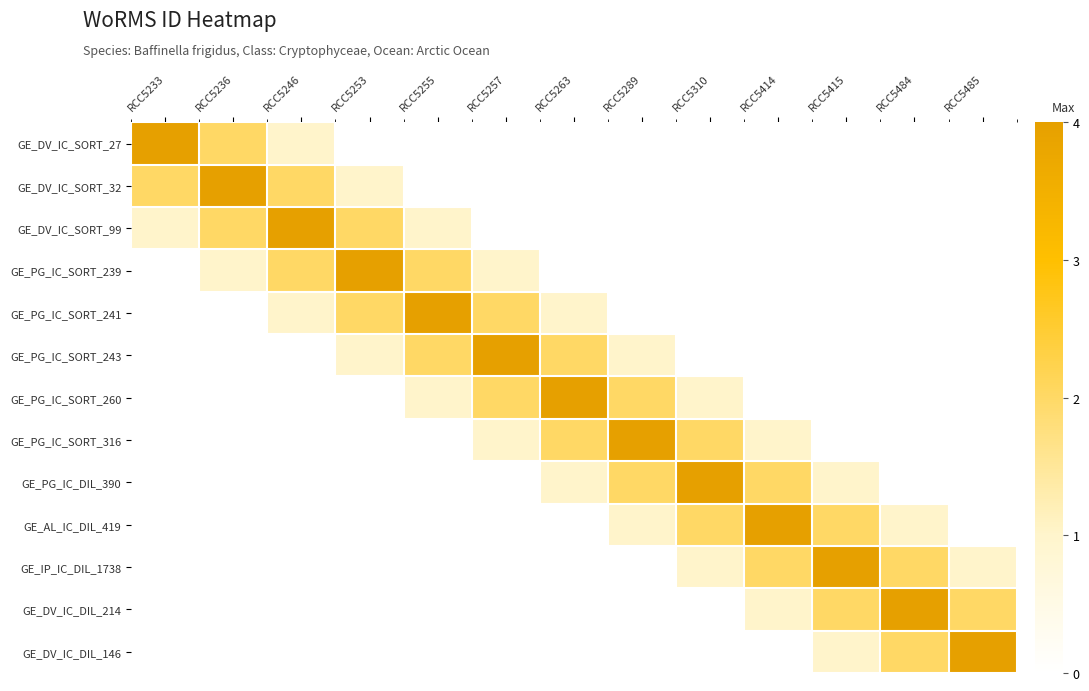

What is the total value across all series at RCC5289?

10